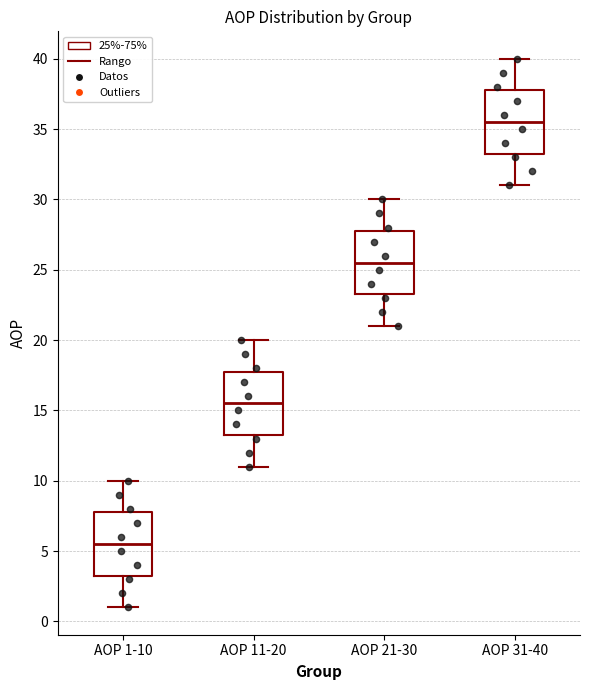

Reading left to right, transcribe this box plot: for each box, give where its median line is, the range the box spans, and where its two whiskers end, as read against the y-axis. The values are not printed on the chart, so give them approximately, as read against the axis.

AOP 1-10: median 5.5, box 3.5 to 8.0, whiskers 1.0 to 10.0
AOP 11-20: median 15.5, box 13.5 to 18.0, whiskers 11.0 to 20.0
AOP 21-30: median 25.5, box 23.5 to 28.0, whiskers 21.0 to 30.0
AOP 31-40: median 35.5, box 33.5 to 38.0, whiskers 31.0 to 40.0